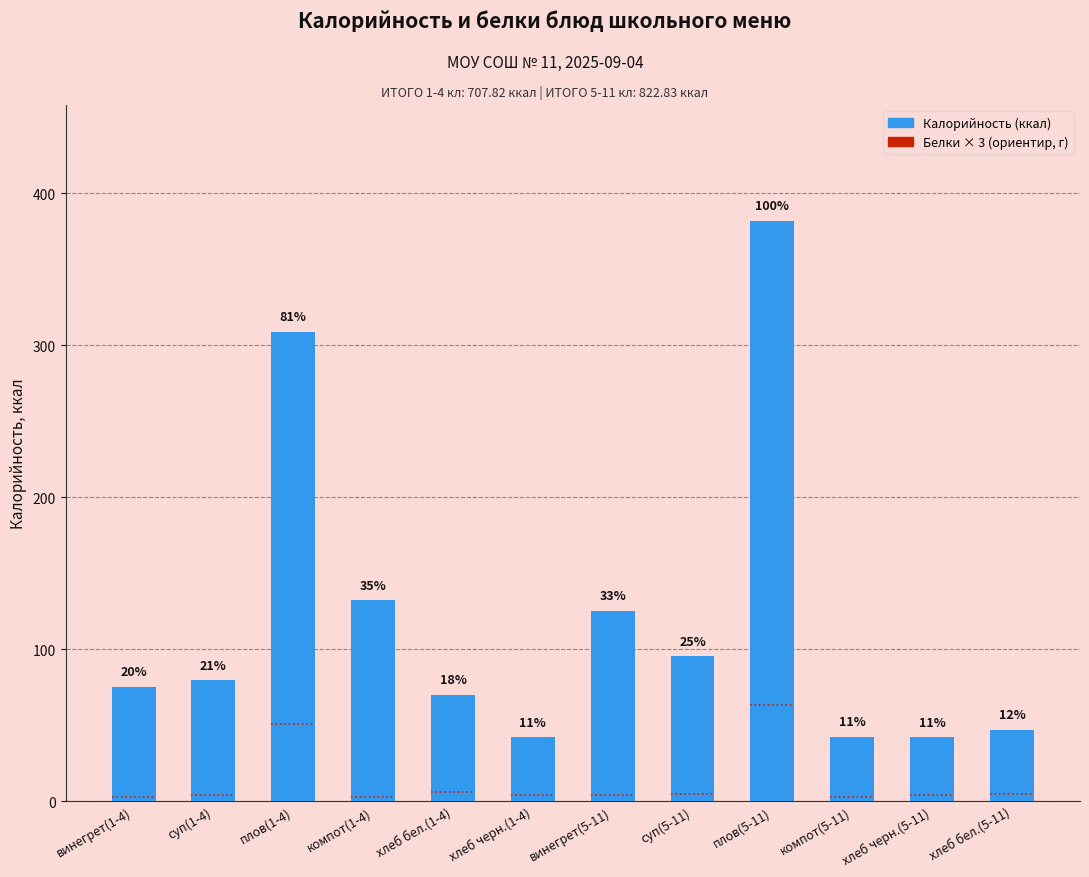

List the series in order of their overall mean, highest first.

Калорийность, Белки